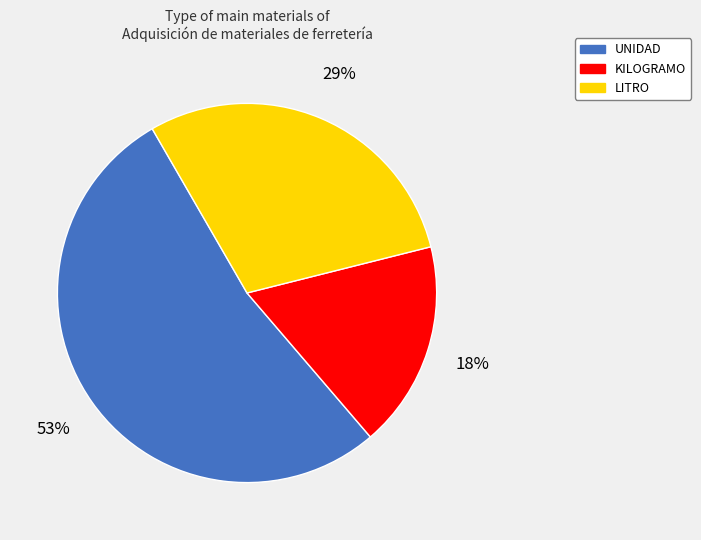

What percentage is the LITRO slice, to the nearest percent?

29%